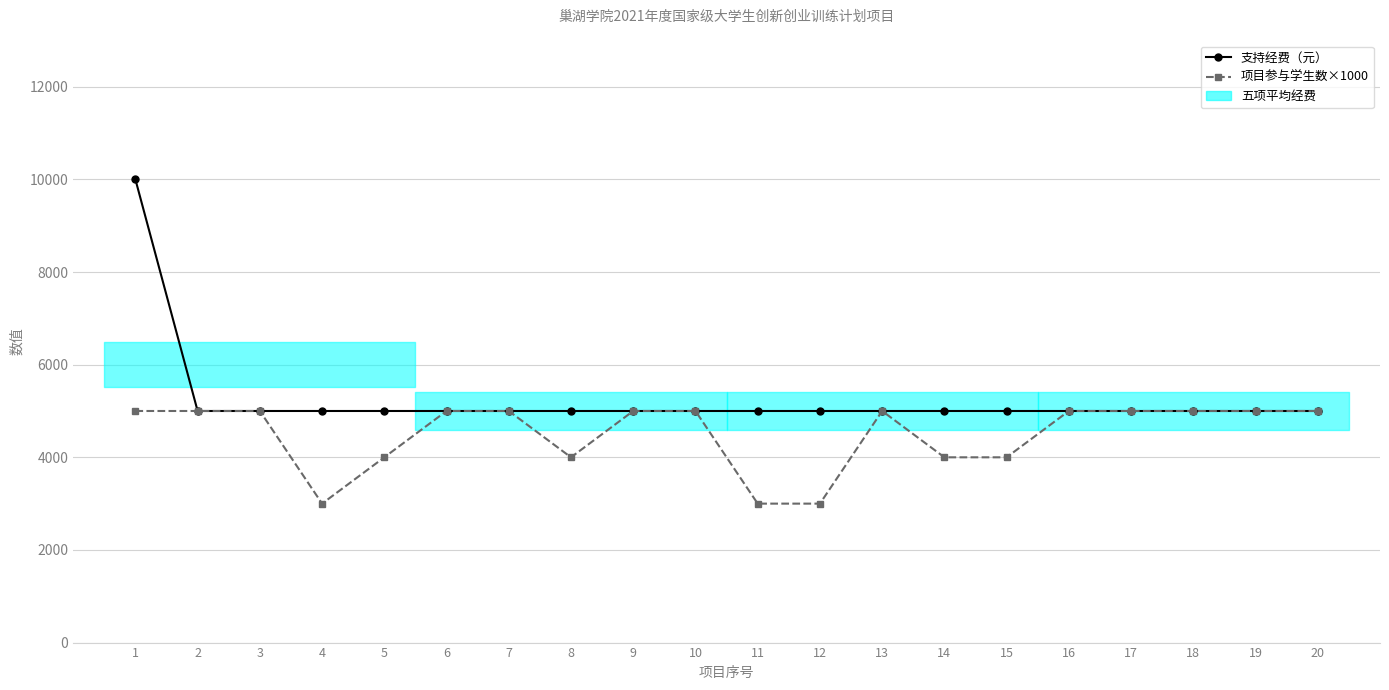

True or false: 项目参与学生数×1000 and 支持经费（元） cross at least once.

False